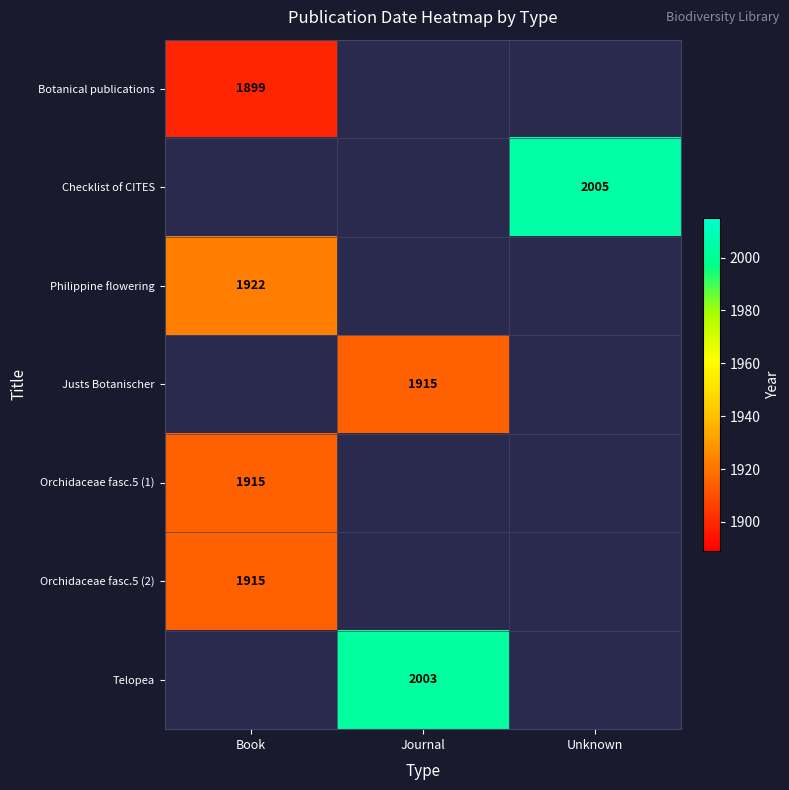

The value of Orchidaceae fasc.5 (2) at Book is 3225. True or false?

False